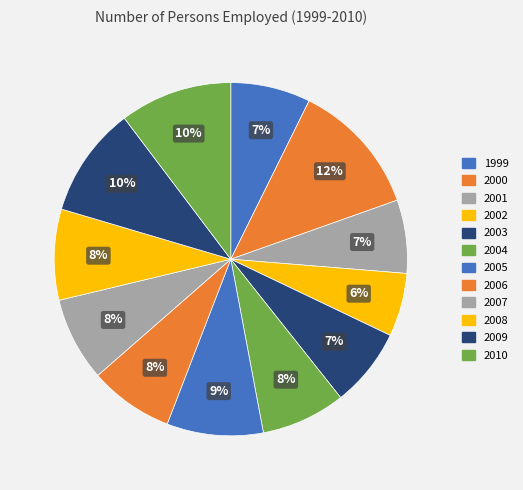

True or false: 2002 accounts for 1% of the total.

False